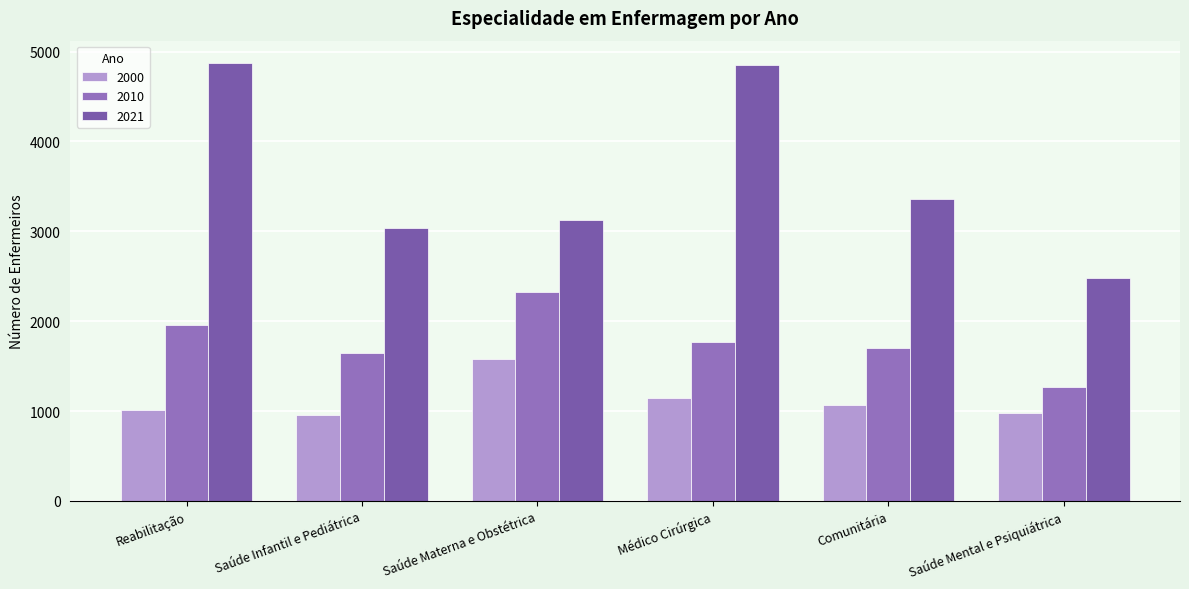

Where does the 2000 series first go above 1062?

Saúde Materna e Obstétrica